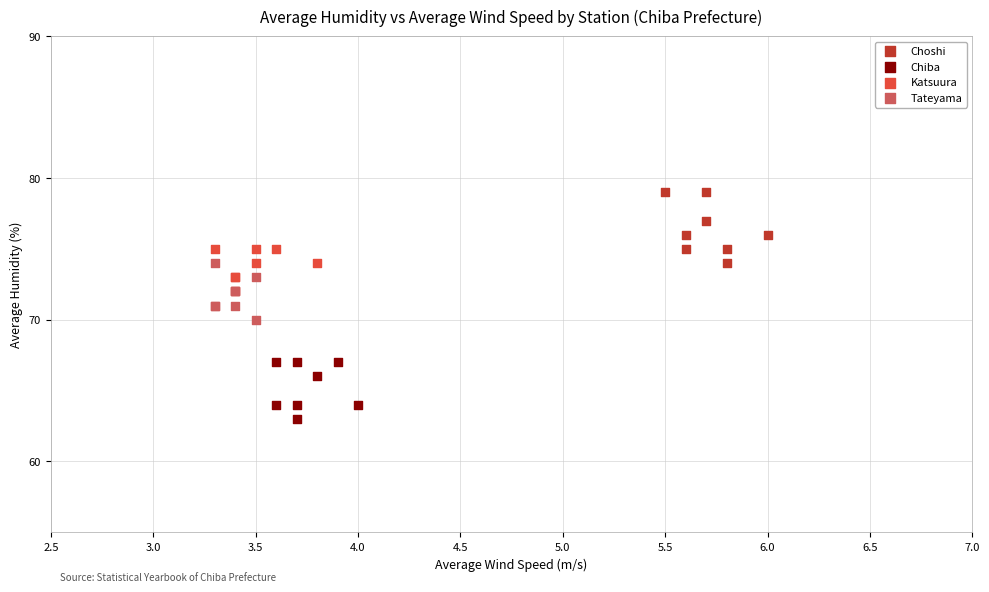

Which series has the largest Y range (max minus min)?

Choshi